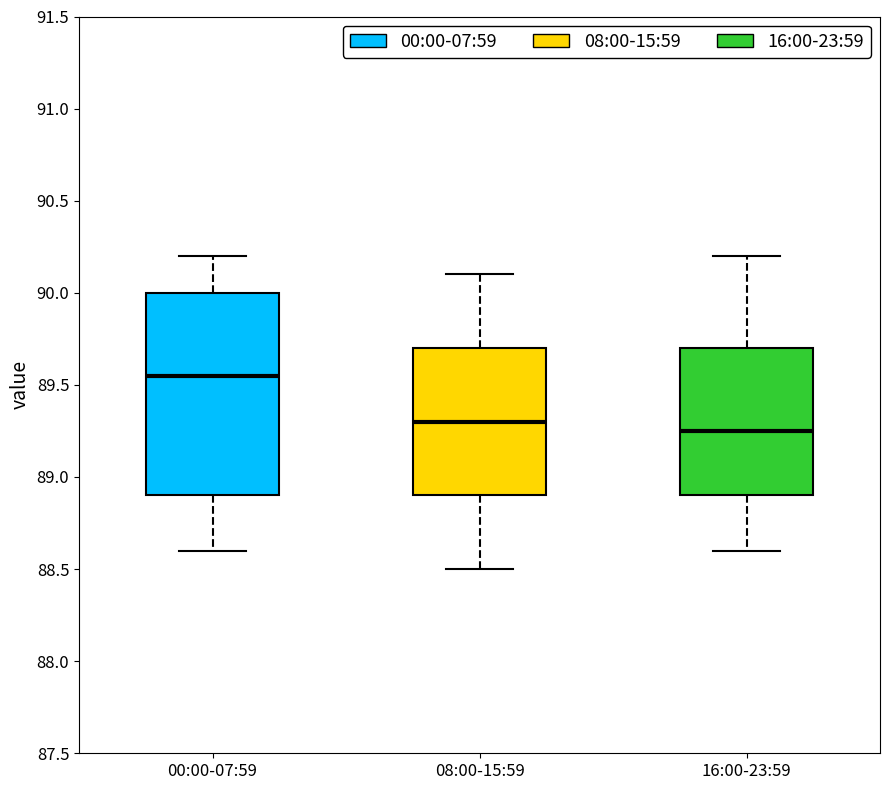

Reading left to right, transcribe this box plot: for each box, give where its median line is, the range the box spans, and where its two whiskers end, as read against the y-axis. The values are not printed on the chart, so give them approximately, as read against the axis.

00:00-07:59: median 89.55, box 88.90 to 90.00, whiskers 88.60 to 90.20
08:00-15:59: median 89.30, box 88.90 to 89.70, whiskers 88.50 to 90.10
16:00-23:59: median 89.25, box 88.90 to 89.70, whiskers 88.60 to 90.20